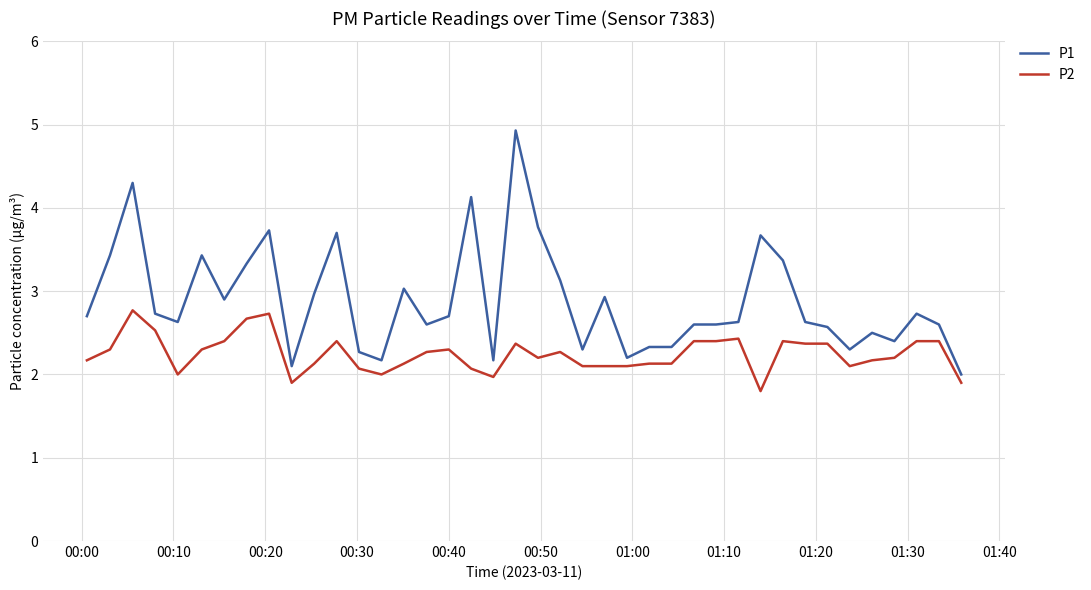

Which series has the widest spread of values?

P1